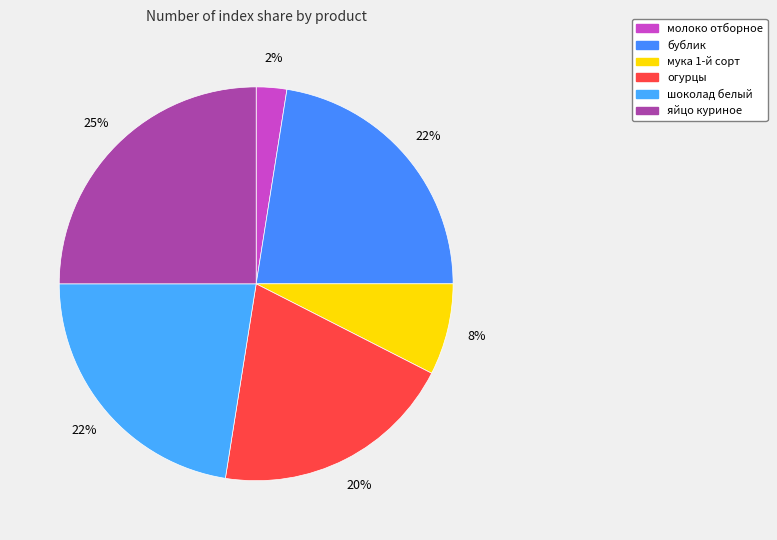

Is it true that яйцо куриное is 11% of the pie?

False